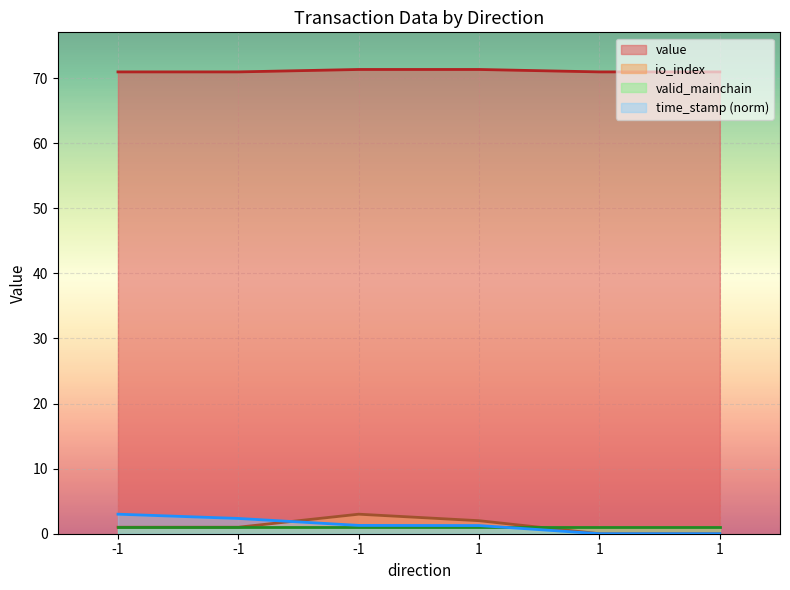

What is the total value across all series at -1_Vote?

74.9